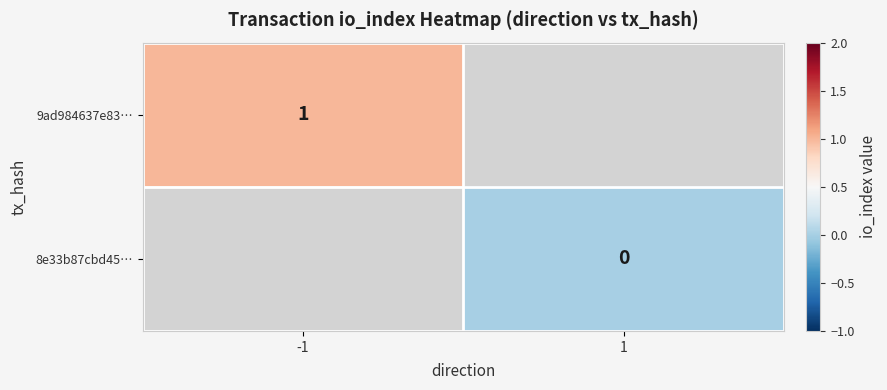

Rank the categories by 9ad984637e83… value from lowest to highest.

-1, 1